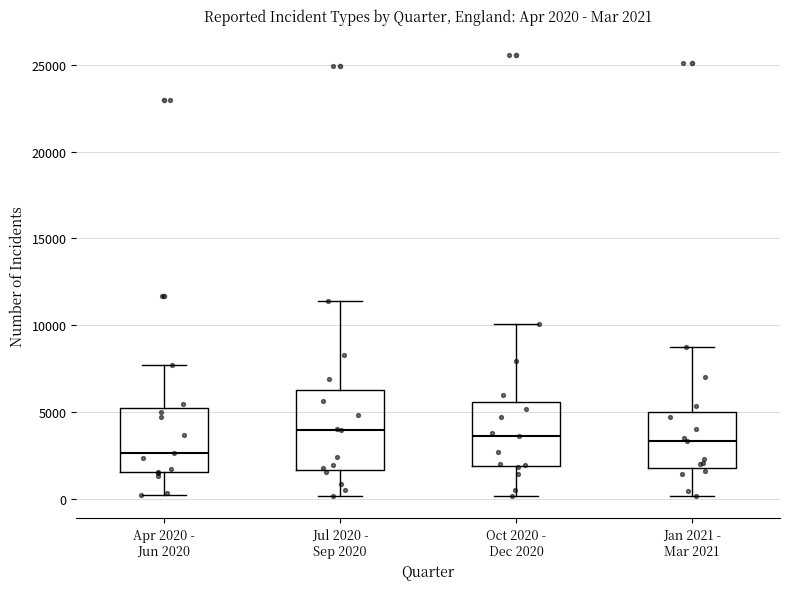

Which box is the tallest, from its lower edge to its upper edge?

Jul 2020 - Sep 2020